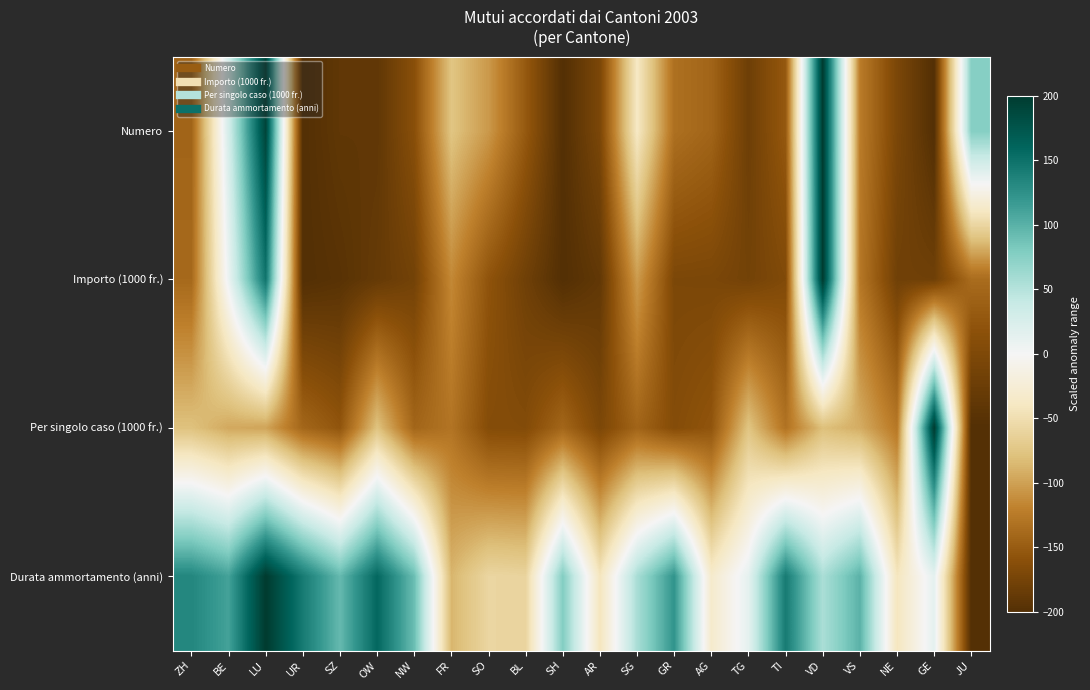

List the series in order of their peak value, lowest first.

Numero, Importo (1000 fr.), Per singolo caso (1000 fr.), Durata ammortamento (anni)